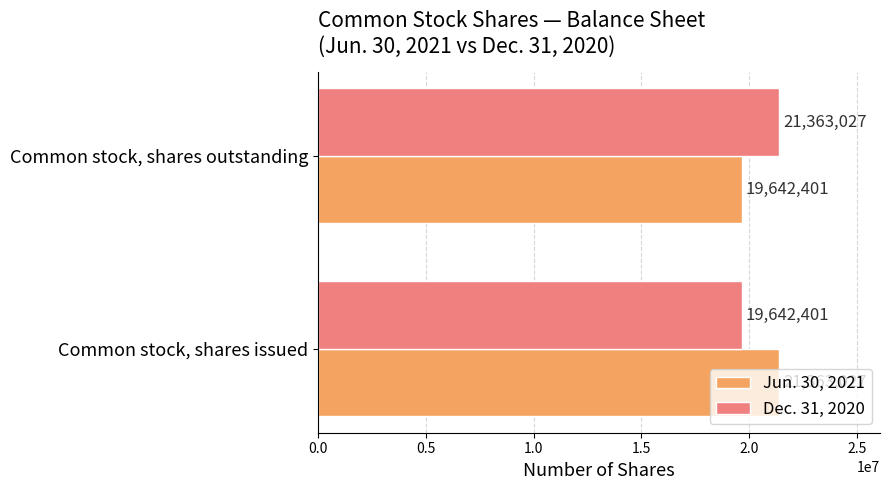

The Jun. 30, 2021 series shows 21363027 at Common stock, shares issued. True or false?

True